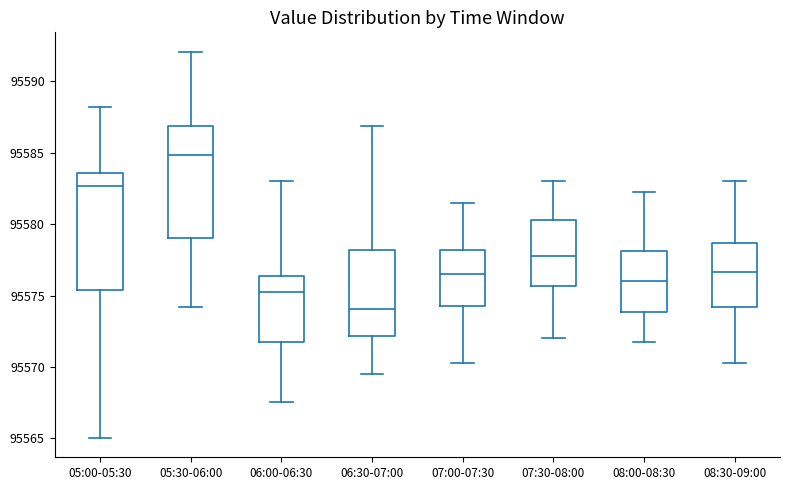

Reading left to right, transcribe this box plot: for each box, give where its median line is, the range the box spans, and where its two whiskers end, as read against the y-axis. The values are not printed on the chart, so give them approximately, as read against the axis.

05:00-05:30: median 95582.5, box 95575.5 to 95583.5, whiskers 95565.0 to 95588.0
05:30-06:00: median 95585.0, box 95579.0 to 95587.0, whiskers 95574.0 to 95592.0
06:00-06:30: median 95575.5, box 95572.0 to 95576.5, whiskers 95567.5 to 95583.0
06:30-07:00: median 95574.0, box 95572.0 to 95578.0, whiskers 95569.5 to 95587.0
07:00-07:30: median 95576.5, box 95574.5 to 95578.0, whiskers 95570.5 to 95581.5
07:30-08:00: median 95578.0, box 95575.5 to 95580.5, whiskers 95572.0 to 95583.0
08:00-08:30: median 95576.0, box 95574.0 to 95578.0, whiskers 95572.0 to 95582.5
08:30-09:00: median 95576.5, box 95574.0 to 95578.5, whiskers 95570.5 to 95583.0